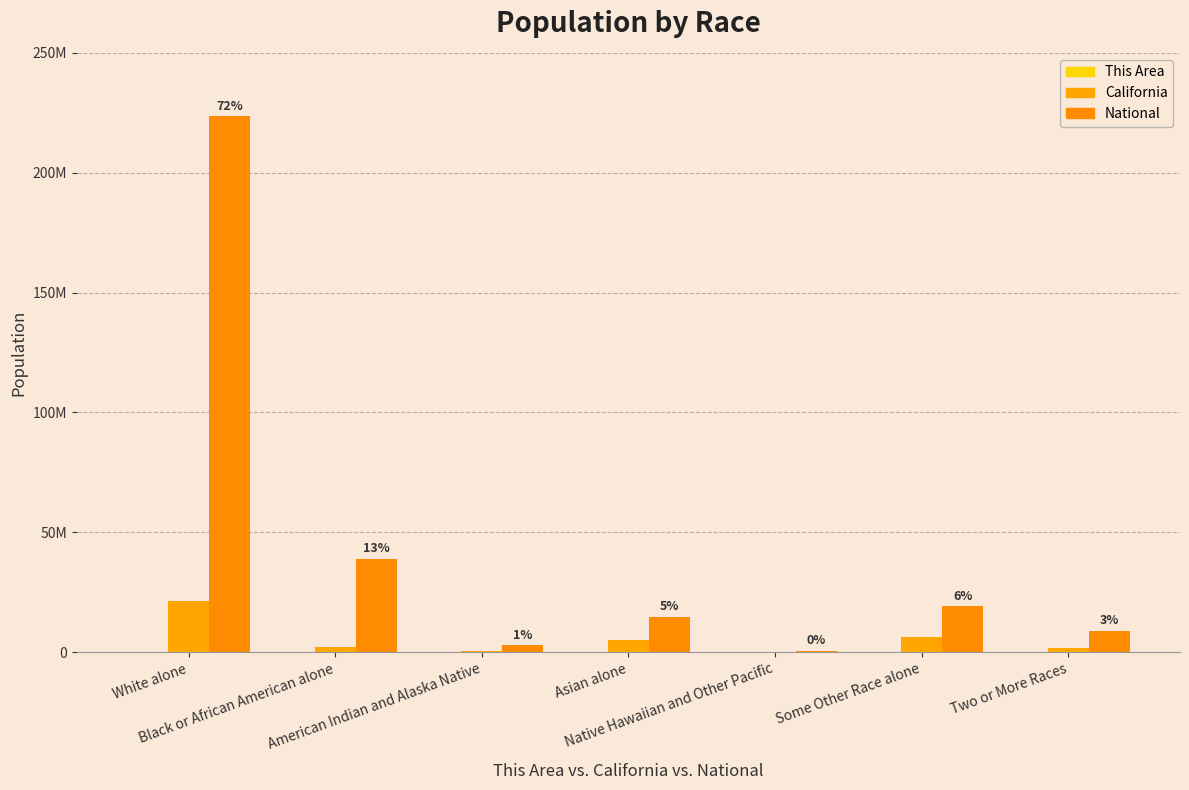

At which category is the sum across all series the highest?

White alone